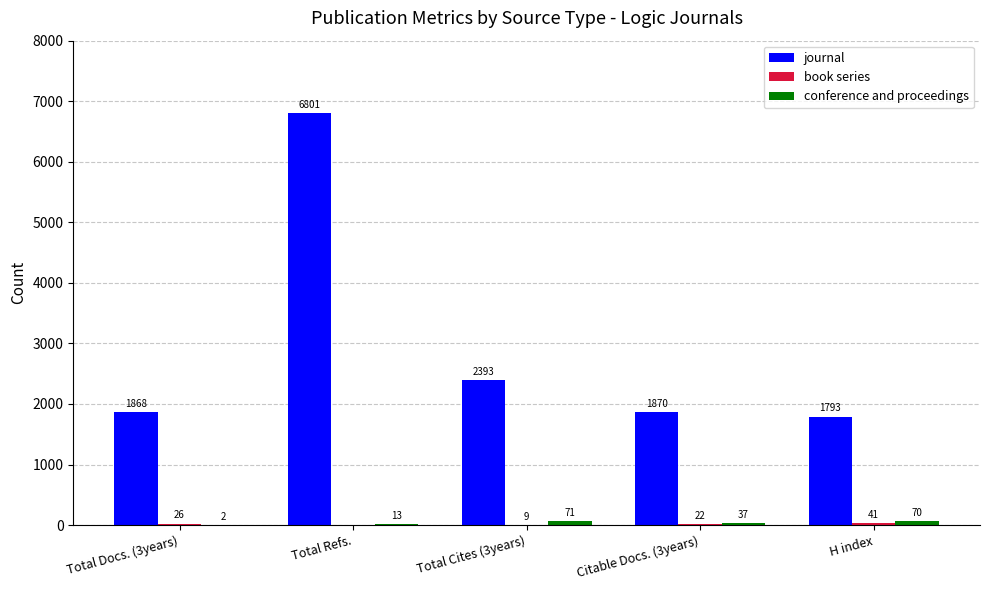

Which category has the highest value across all series?

Total Refs.